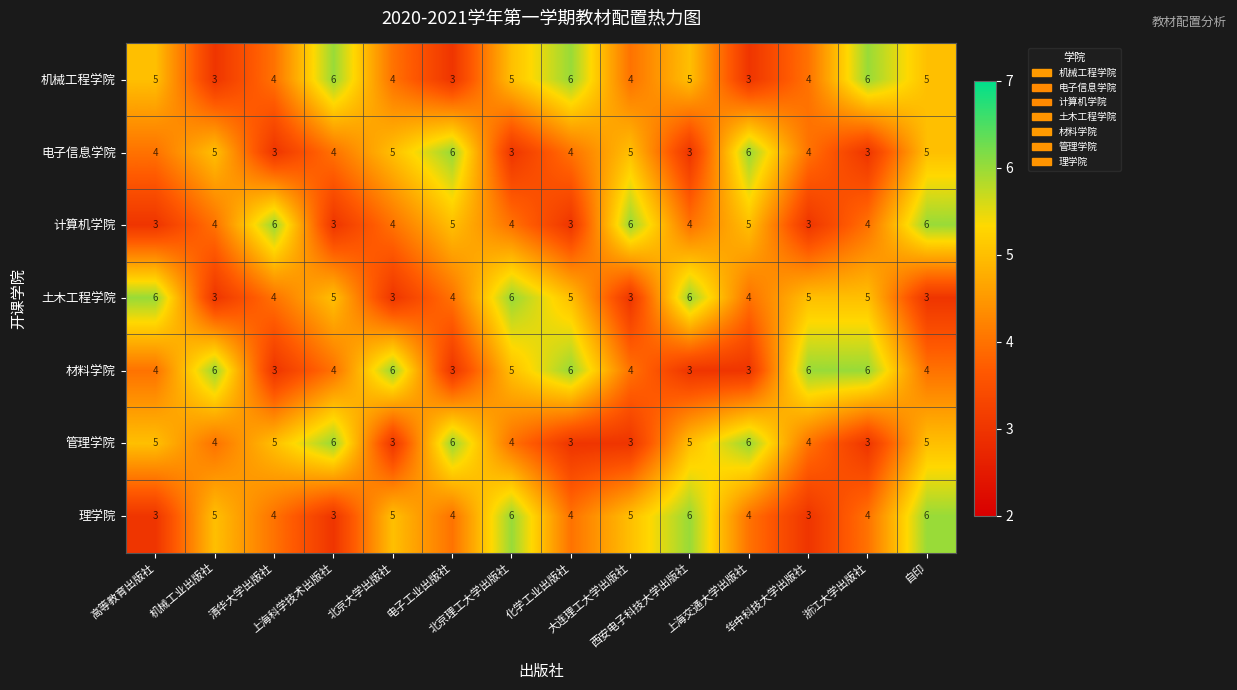

What is the difference between the maximum and minimum values in the 材料学院 series?

3